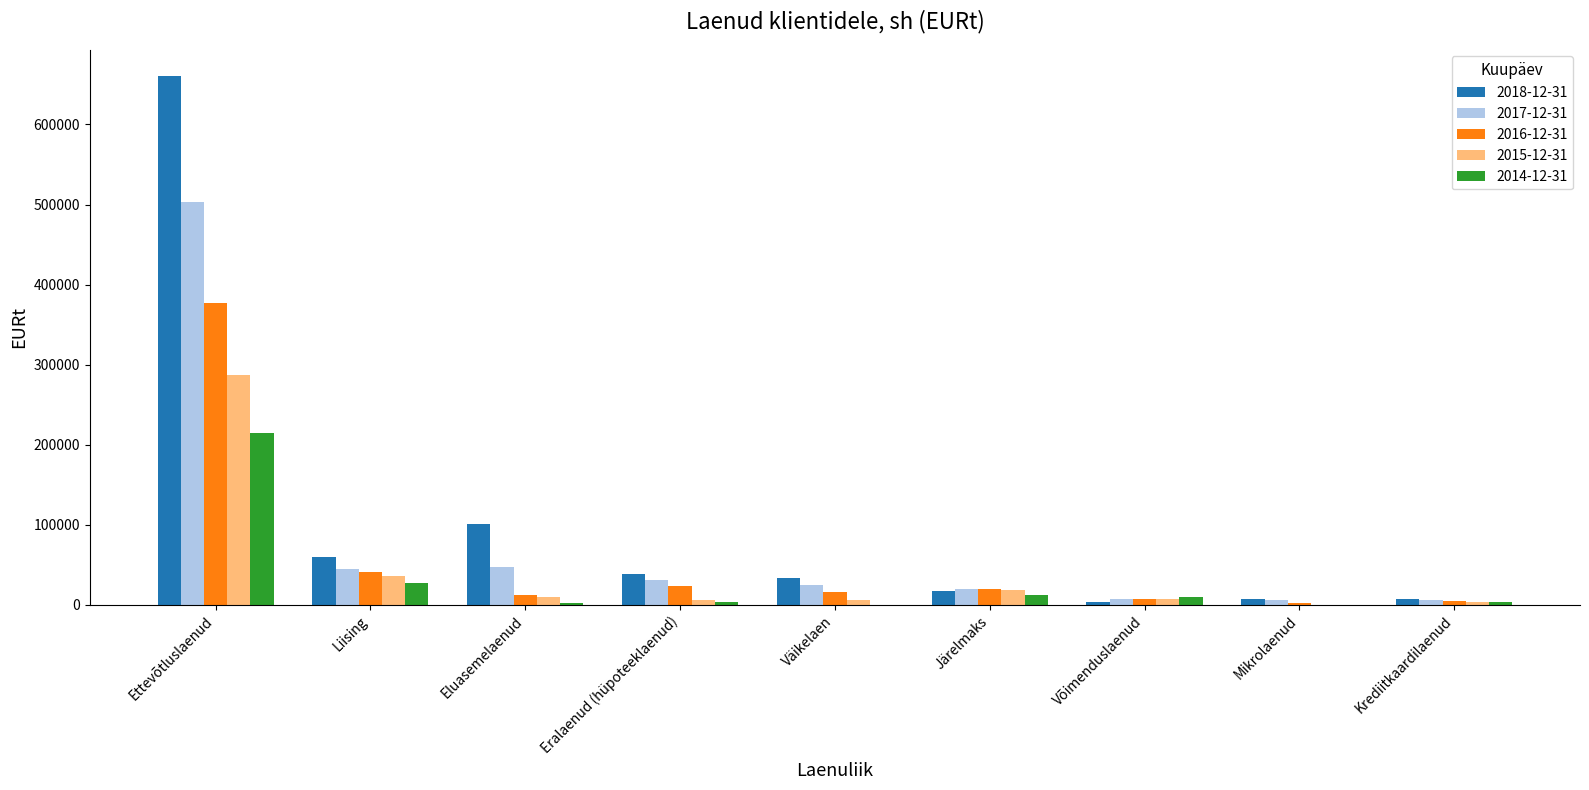

What is the total value across all series at Liising?

210613.1